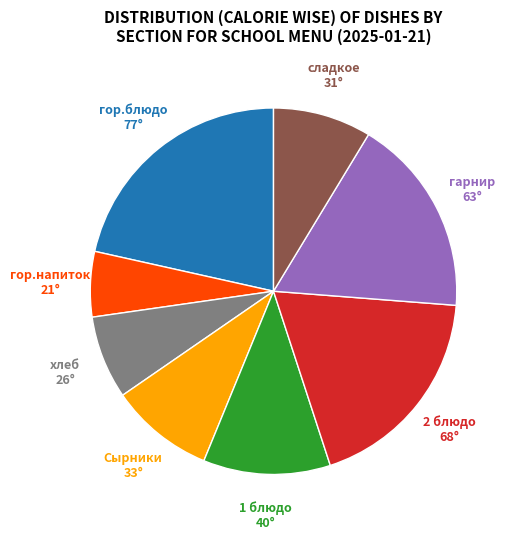

Does any single category account for the majority?

No